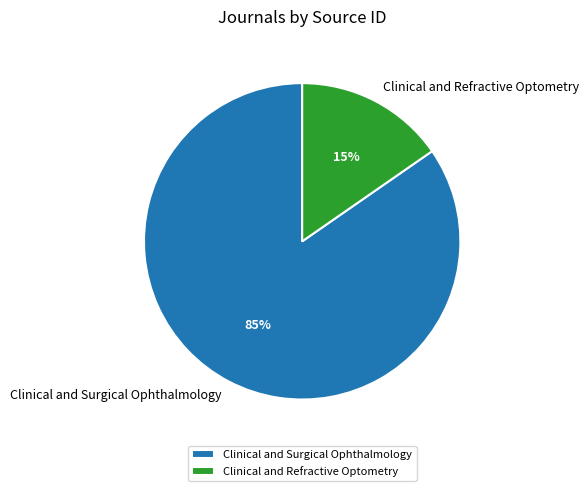

True or false: Clinical and Surgical Ophthalmology accounts for 85% of the total.

True